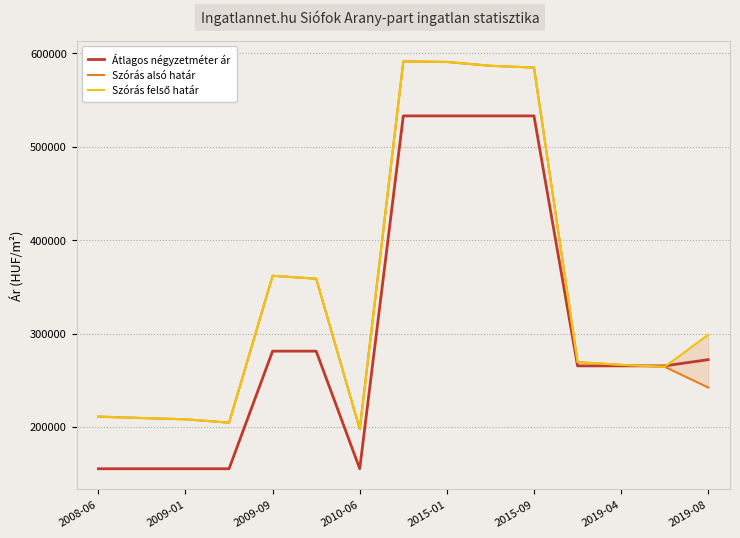

How many series are shown in this chart?

3